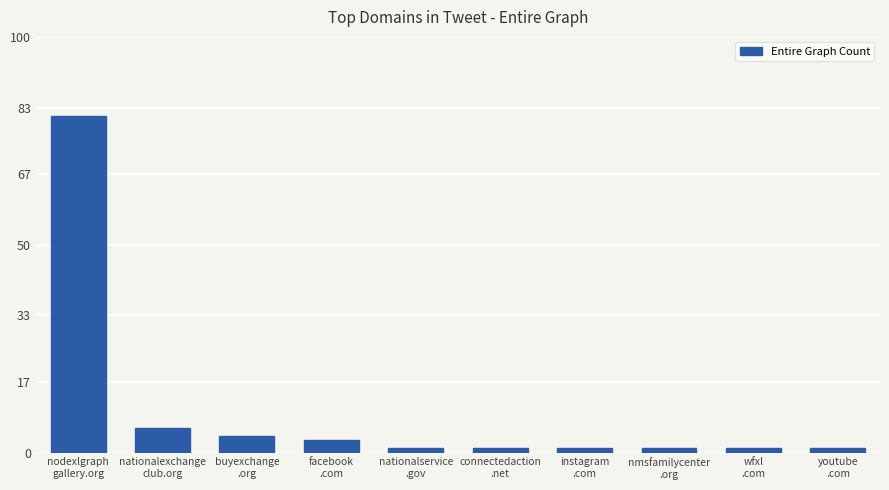

What is the maximum value shown in the chart?

81